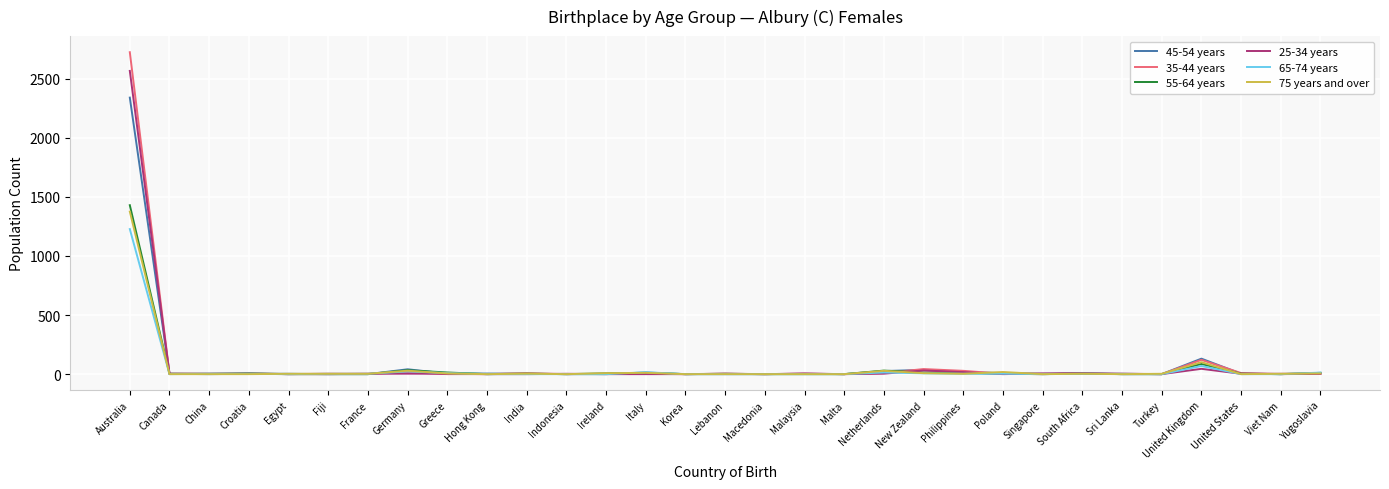

At which category is the sum across all series the highest?

Australia